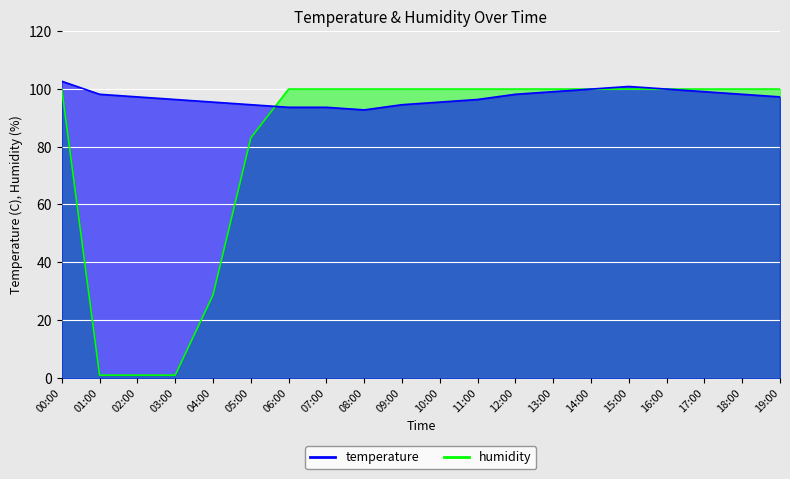

After their last crossing, which series has the higher values: temperature or humidity?

humidity